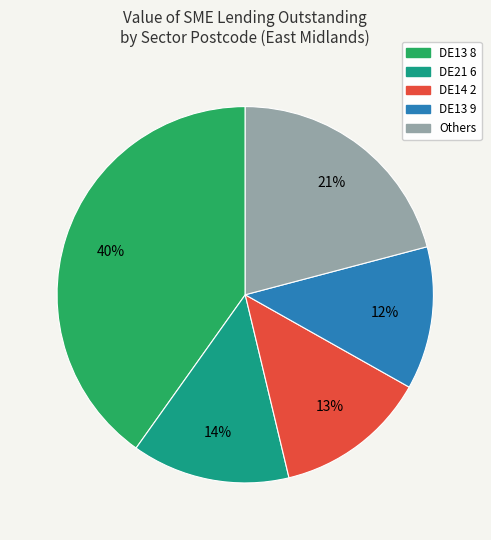

Does any single category account for the majority?

No